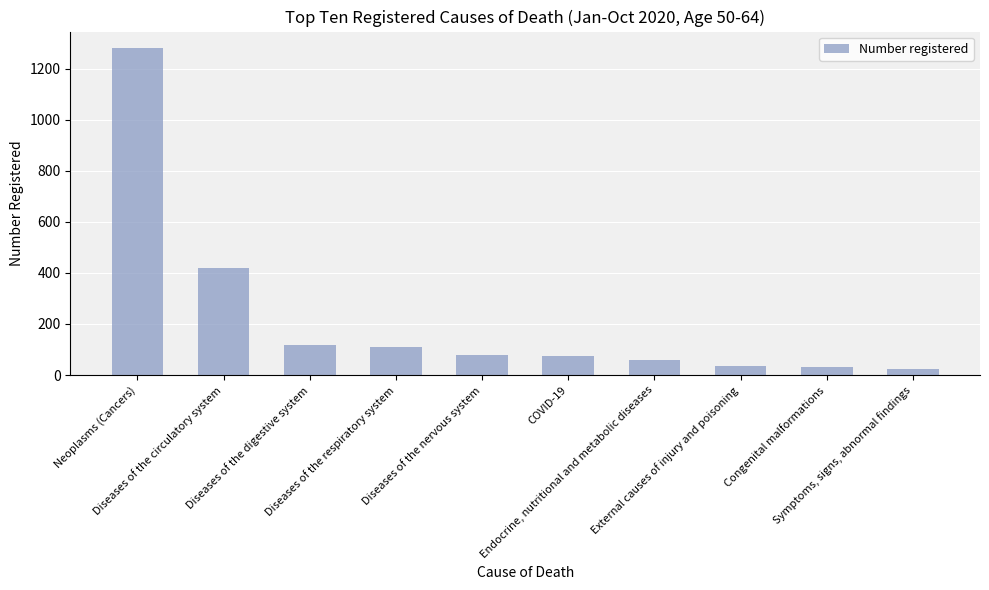

True or false: the data shows 24 at COVID-19.

False